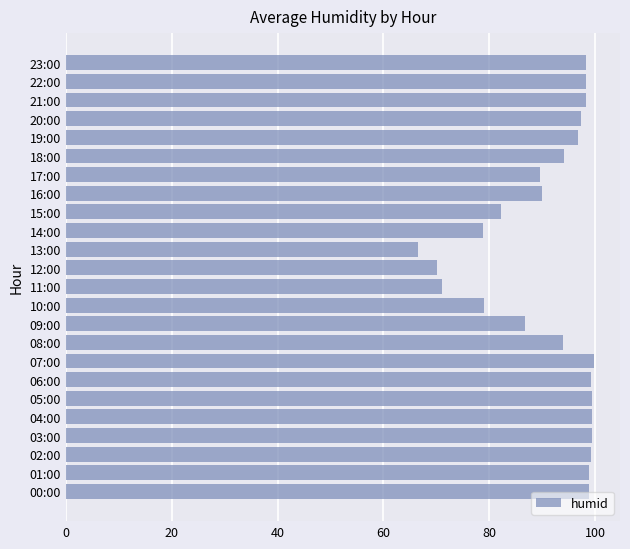

What is the minimum value shown in the chart?

66.5